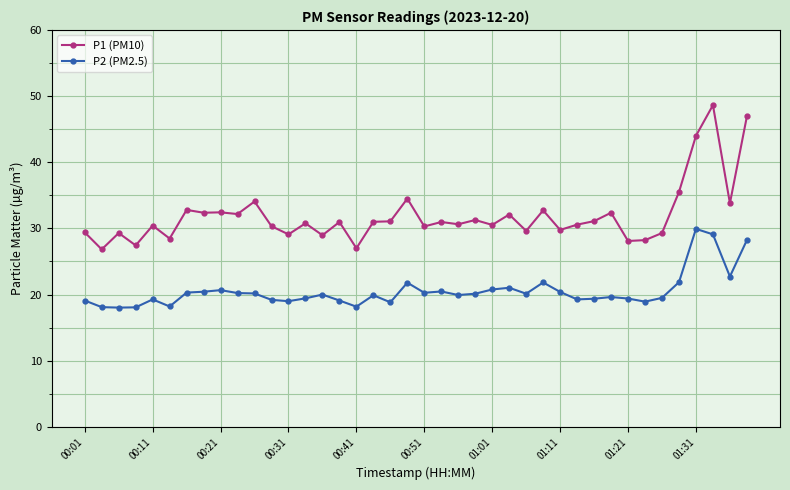

Rank the series by their maximum value, from lowest to highest.

P2 (PM2.5), P1 (PM10)